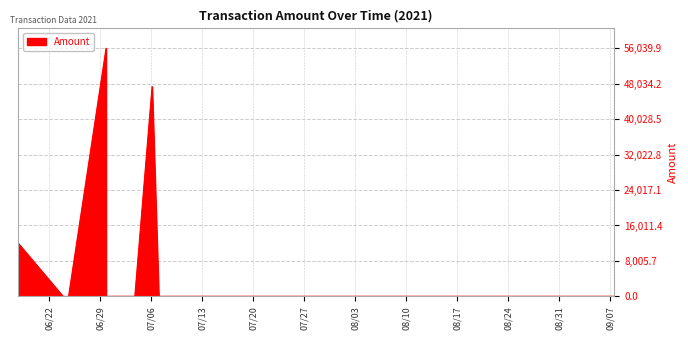

Does the chart have visible grid lines?

Yes